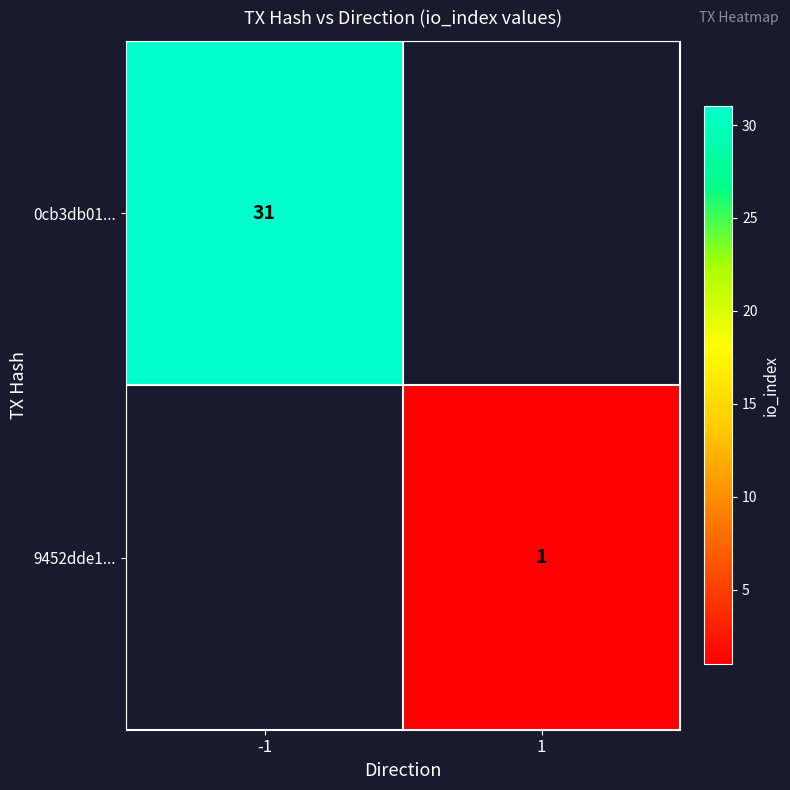

The value of 0cb3db01... at -1 is 31. True or false?

True